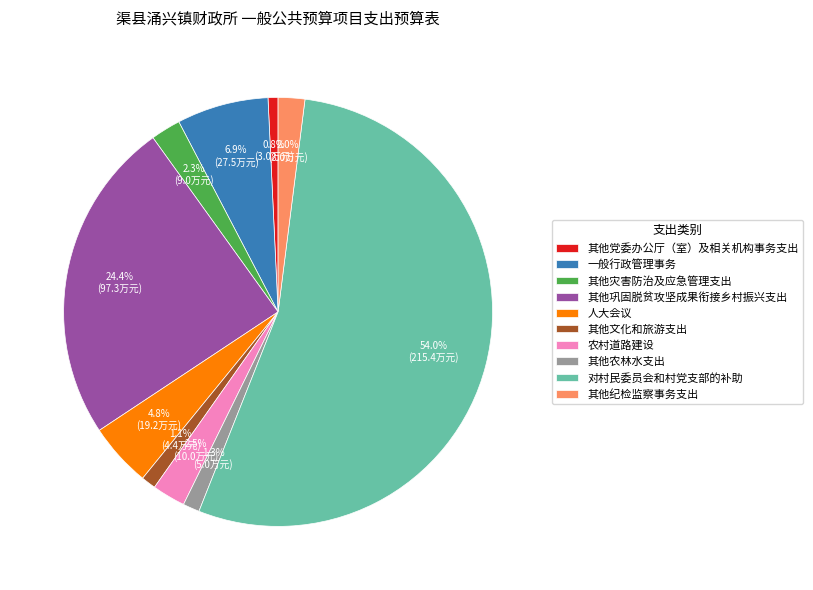

To the nearest percent, what is the average slice percentage?

10%